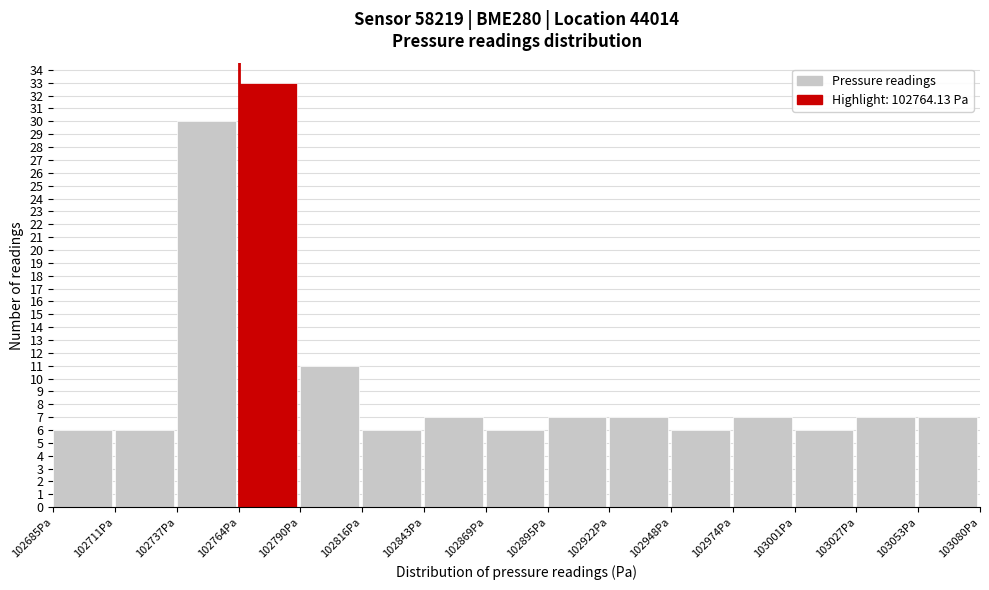

Reading left to right, list every bar in this chart as the range it spans on the x-axis followed by its height. Neither the bar edges nor the heights are printed on the chart, so give them approximately, as read against the axes.

102685 to 102710: 6
102710 to 102740: 6
102740 to 102765: 30
102765 to 102790: 33
102790 to 102815: 11
102815 to 102845: 6
102845 to 102870: 7
102870 to 102895: 6
102895 to 102920: 7
102920 to 102950: 7
102950 to 102975: 6
102975 to 103000: 7
103000 to 103025: 6
103025 to 103055: 7
103055 to 103080: 7